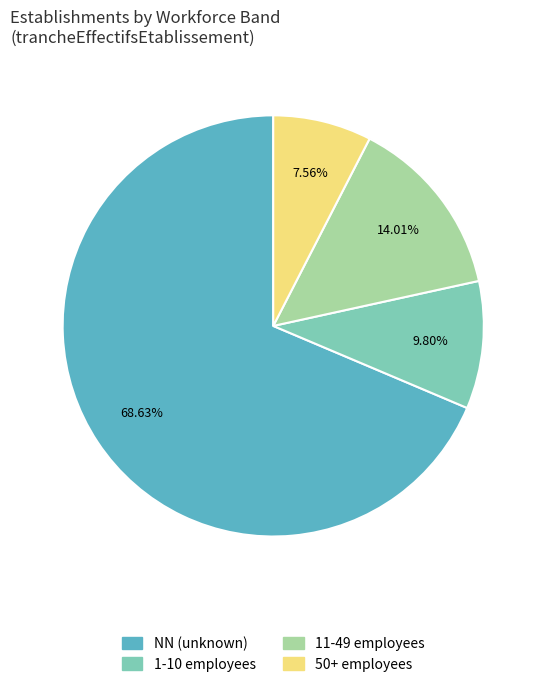

To the nearest percent, what is the difference between the largest and smallest slice percentages?

61%